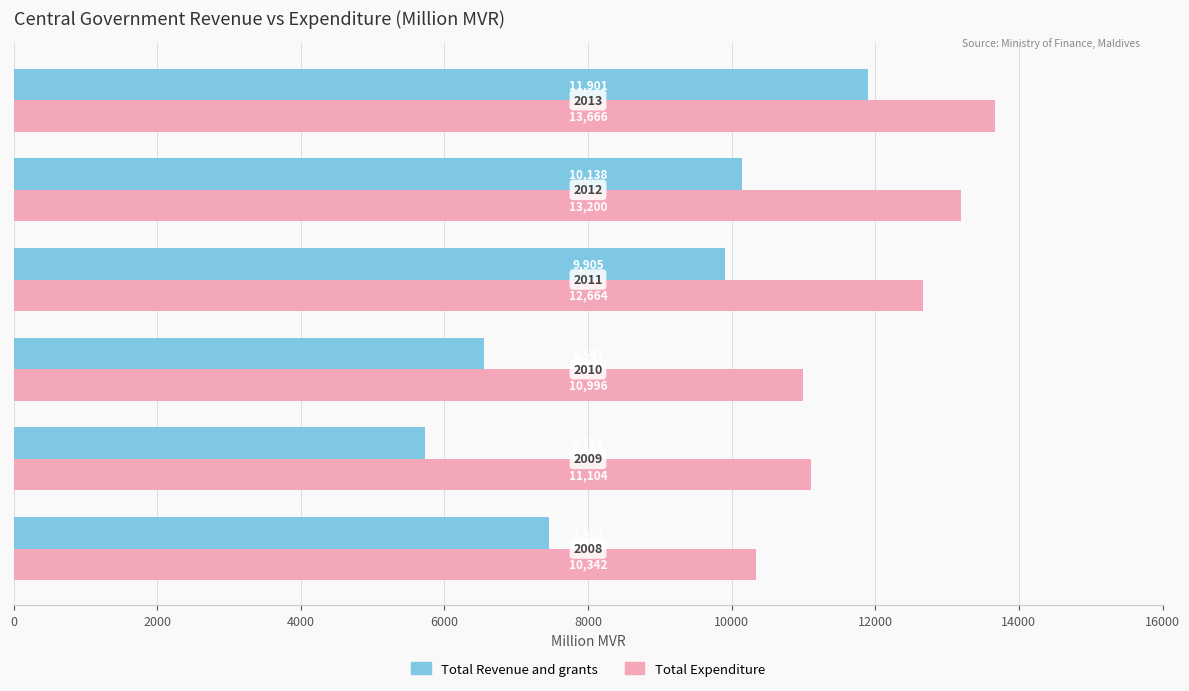

What is the difference between the maximum and minimum values in the Total Revenue and grants series?

6165.9